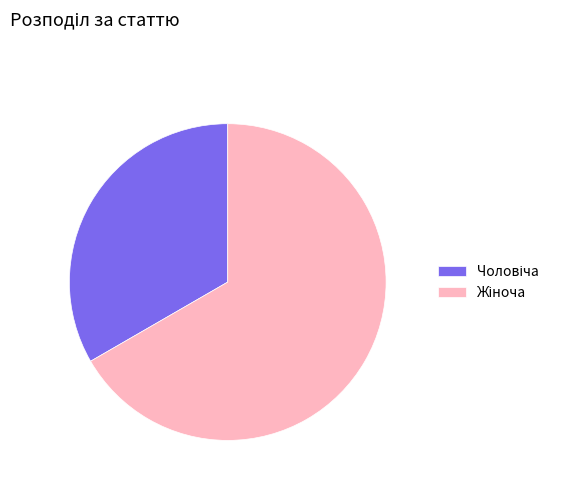

Is there a majority slice in this chart?

Yes